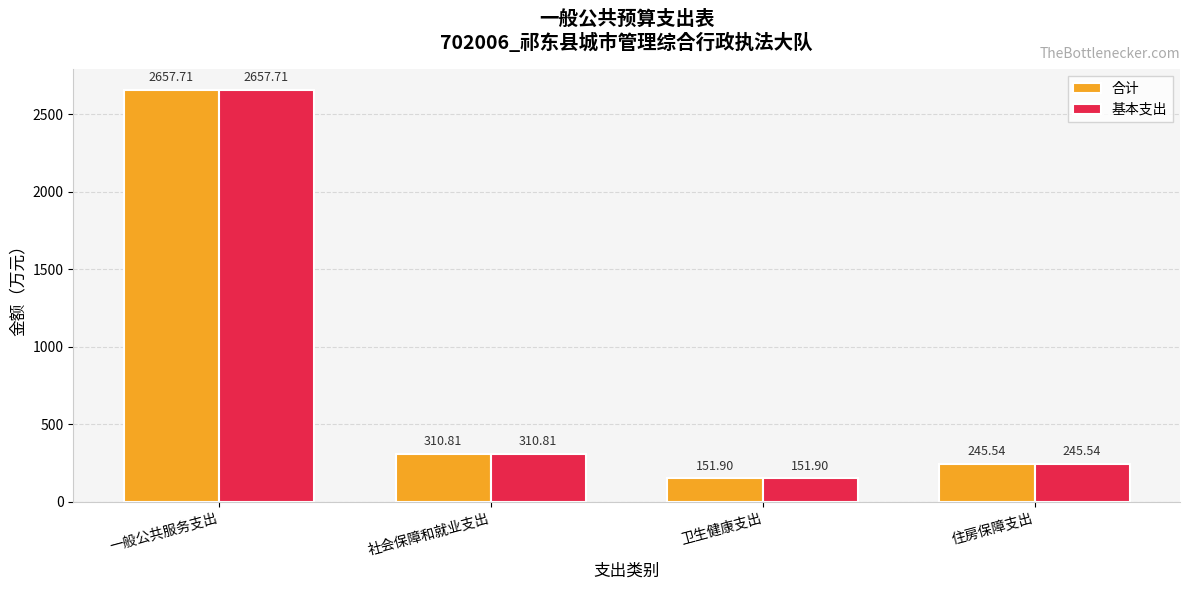

Are the bars grouped side by side (vs. stacked)?

Yes